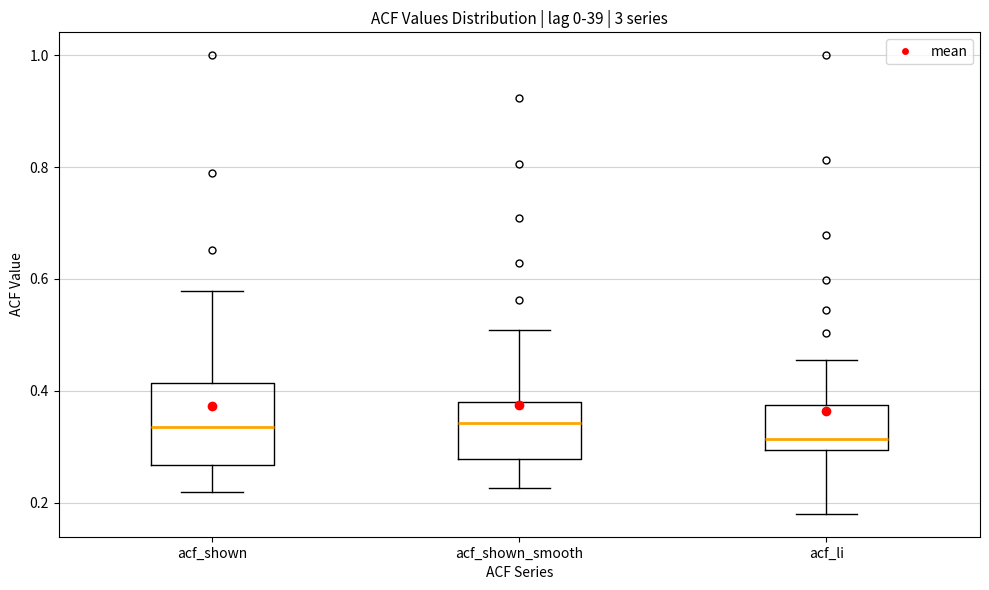

Reading left to right, read every box against the y-axis: the position of its median line, the range the box covers, and the ends of its whiskers. The values are not printed on the chart, so give them approximately, as read against the axis.

acf_shown: median 0.34, box 0.26 to 0.42, whiskers 0.22 to 0.58
acf_shown_smooth: median 0.34, box 0.28 to 0.38, whiskers 0.22 to 0.50
acf_li: median 0.32, box 0.30 to 0.38, whiskers 0.18 to 0.46